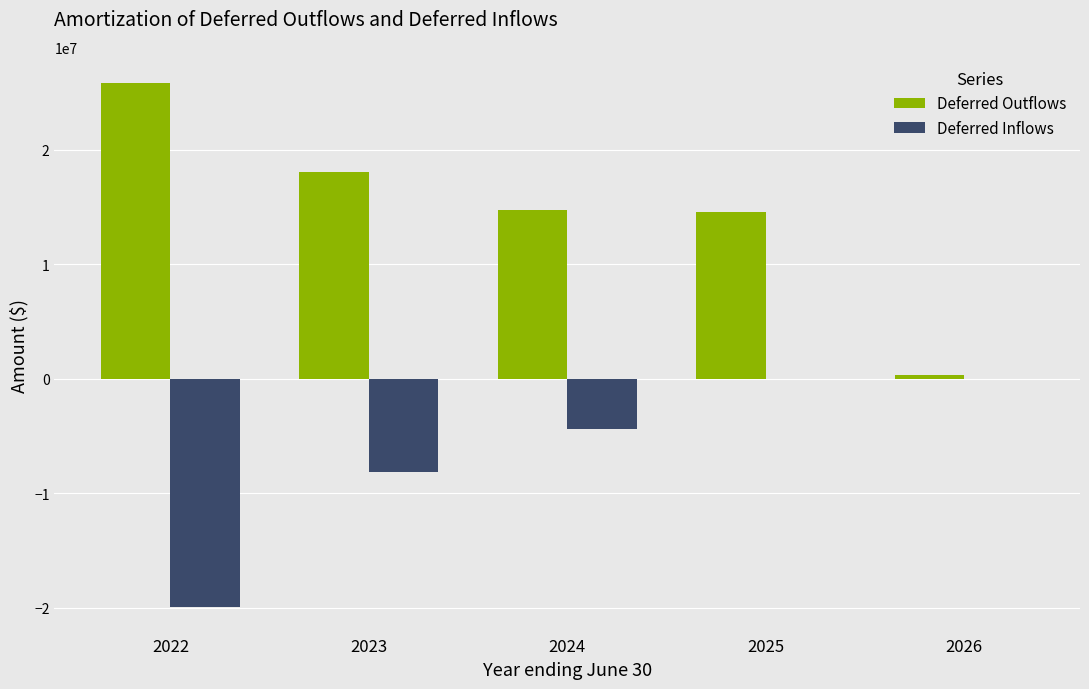

Between 2022 and 2024, which series saw the biggest shift?

Deferred Inflows